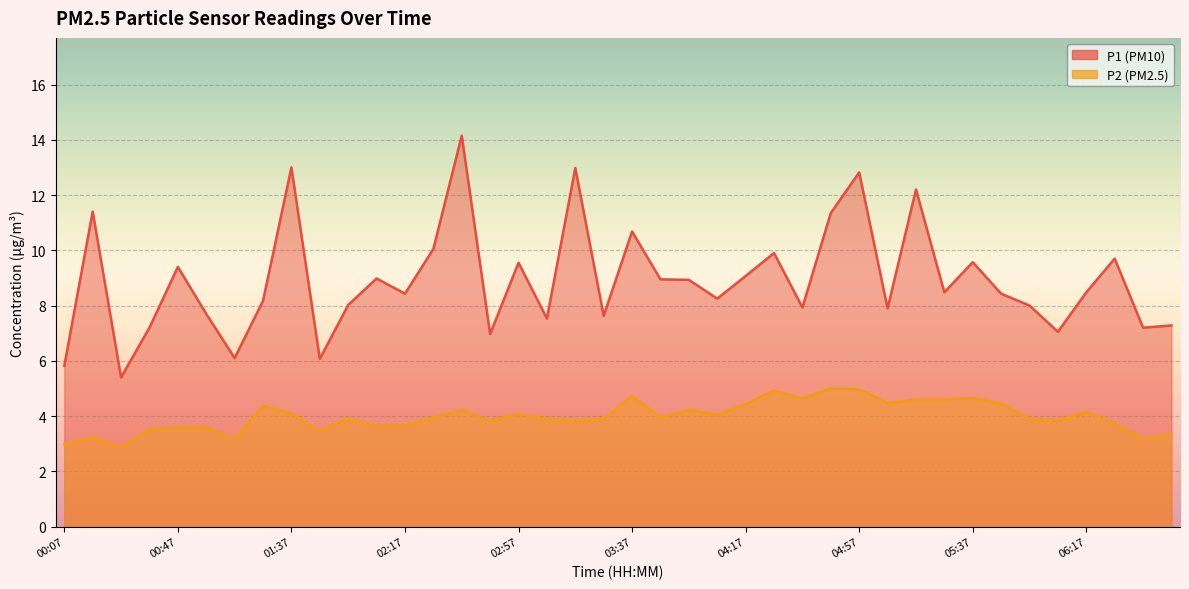

In P2, how many points are lower than both neighbors (excluding endpoints)?

12